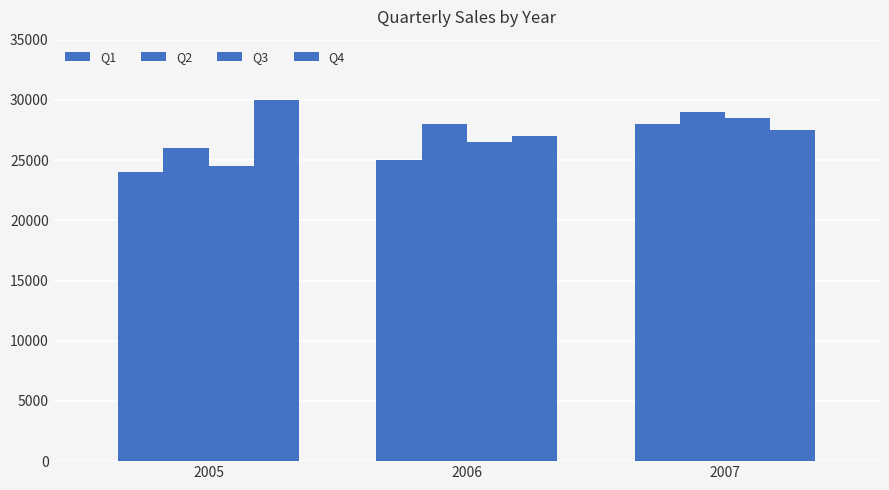

What is the difference between the maximum and second lowest values in the Q3 series?

2000